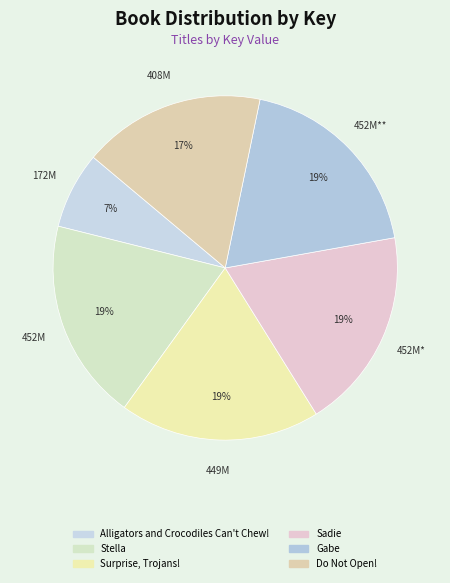

Which has a higher value, Alligators and Crocodiles Can't Chew! or Surprise, Trojans!?

Surprise, Trojans!